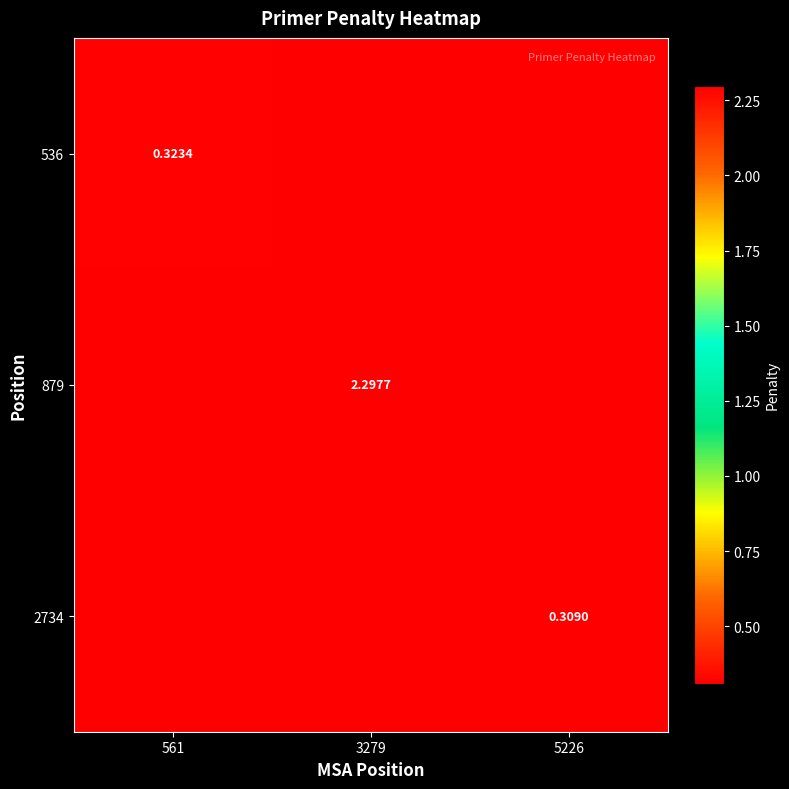

What is the difference between the highest and lowest values at 3279?

2.3